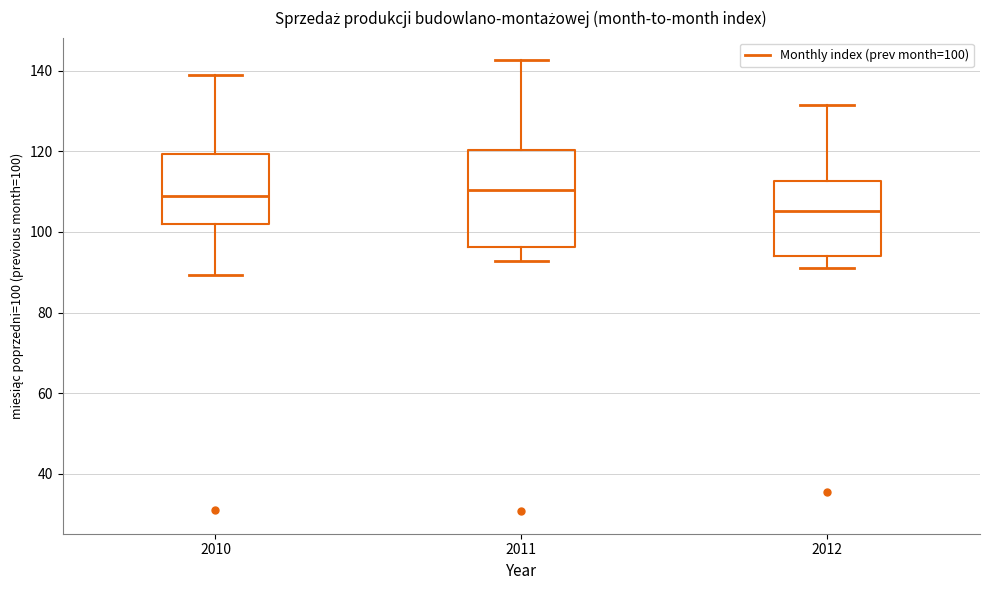

Reading left to right, transcribe this box plot: for each box, give where its median line is, the range the box spans, and where its two whiskers end, as read against the y-axis. The values are not printed on the chart, so give them approximately, as read against the axis.

2010: median 108, box 102 to 120, whiskers 90 to 138
2011: median 110, box 96 to 120, whiskers 92 to 142
2012: median 106, box 94 to 112, whiskers 92 to 132